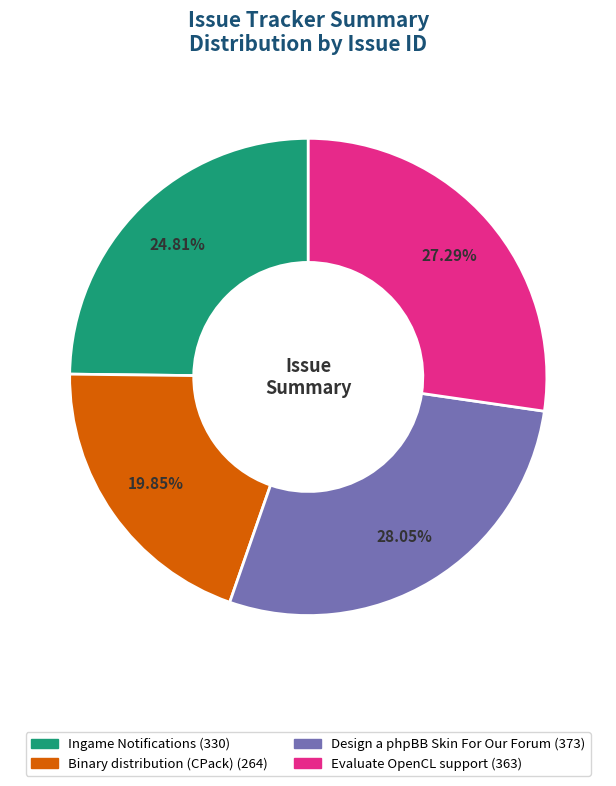

To the nearest percent, what portion does Binary distribution (CPack) represent?

20%